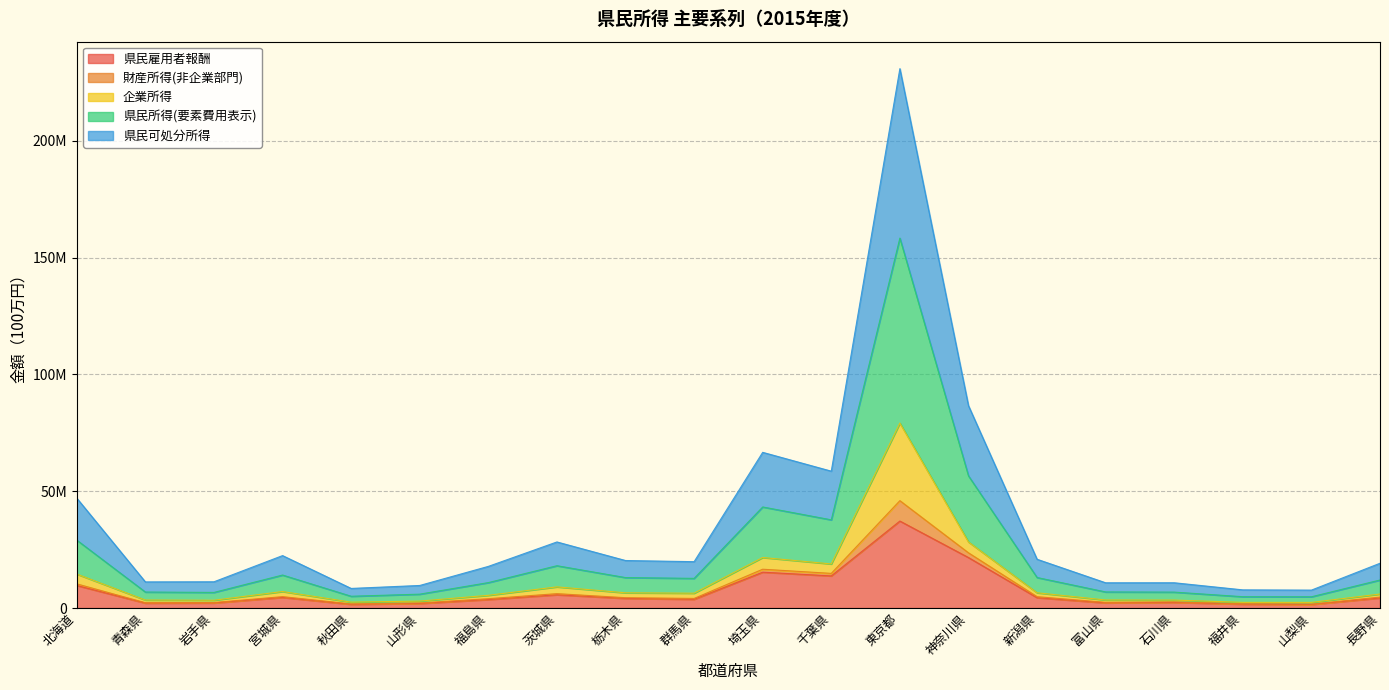

Does the chart have visible grid lines?

Yes